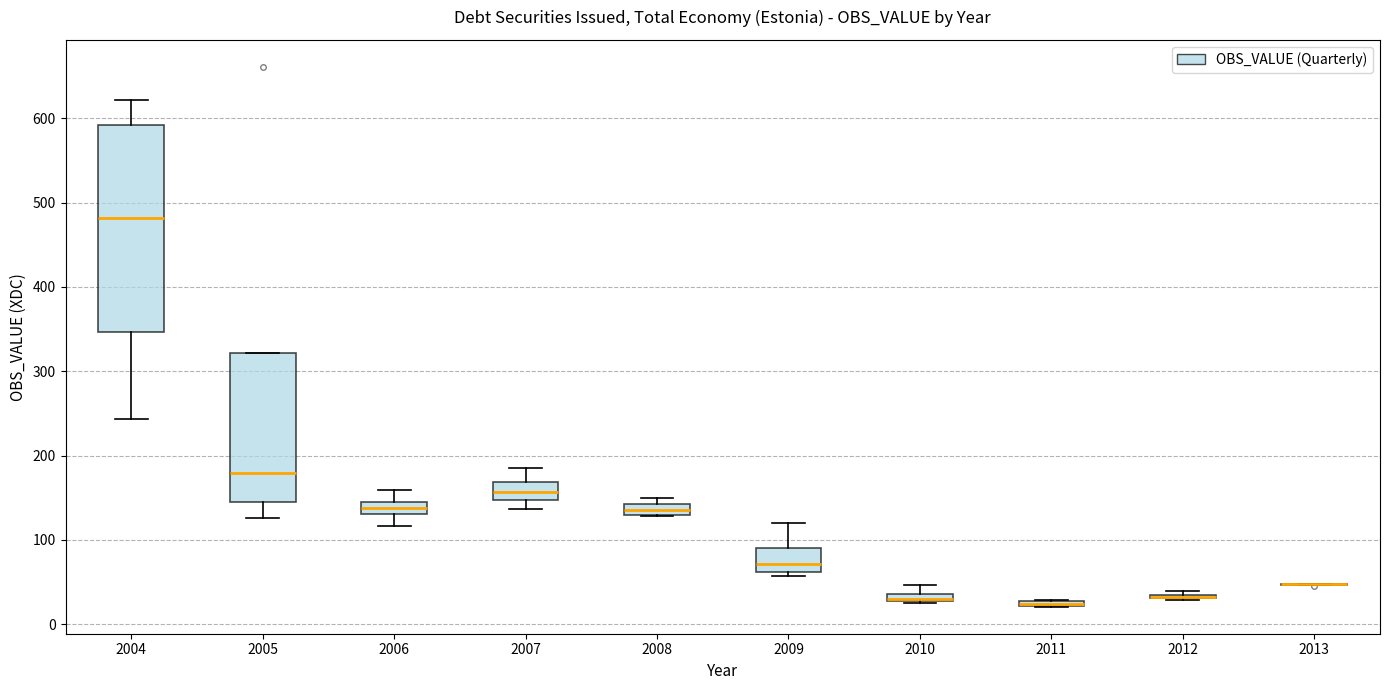

Where does the upper whisker of the box at x = 2010 end on the y-axis? The values are not printed on the chart, so give them approximately, as read against the axis.

50